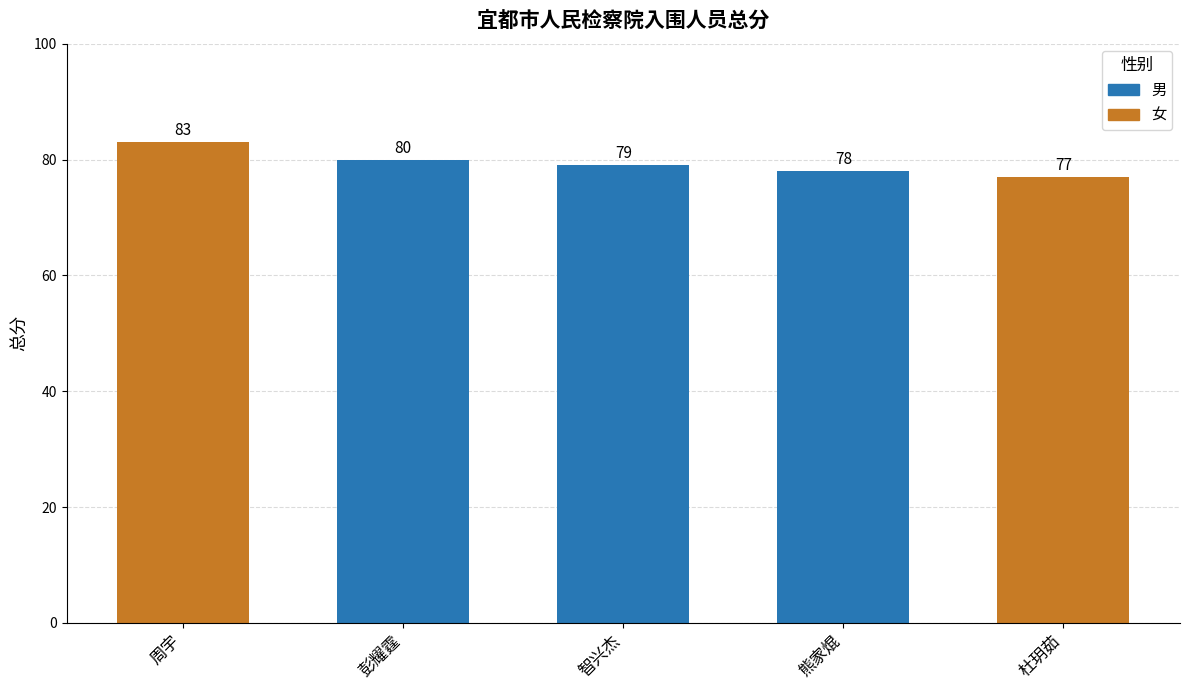

What is the greatest value displayed?

83